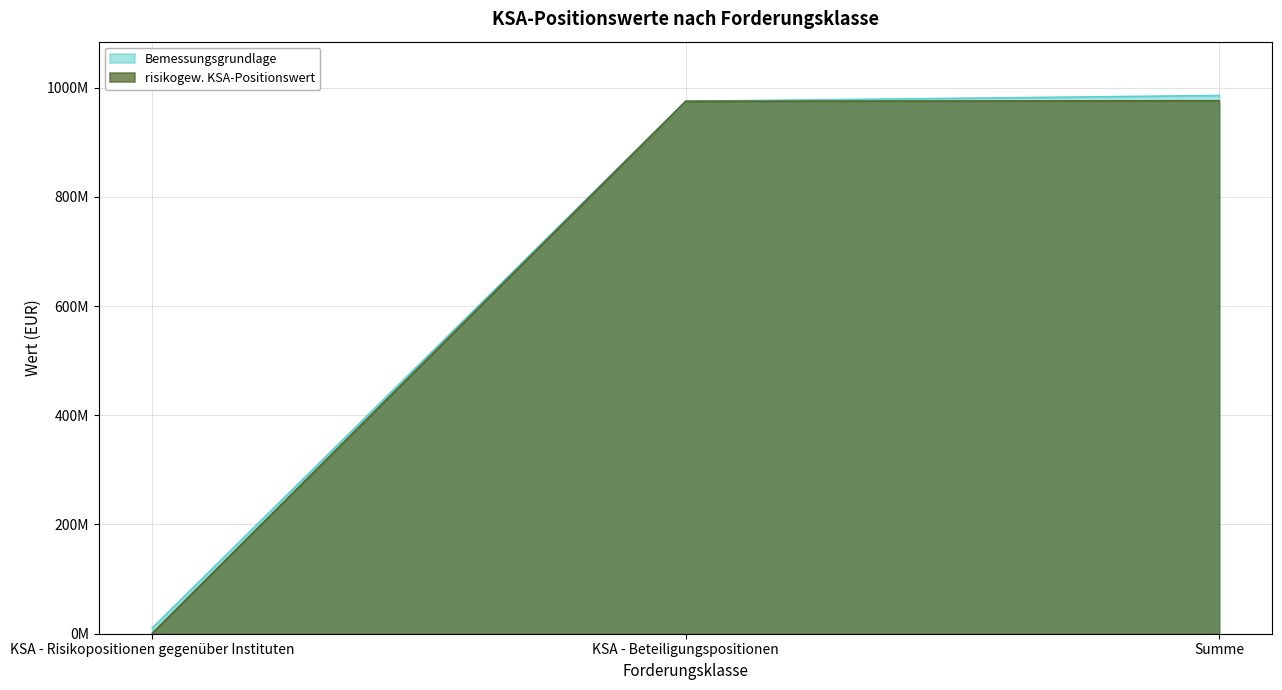

Reading left to right, list all the values displayed in this chart.

Bemessungsgrundlage: KSA - Risikopositionen gegenüber Instituten=10560001.8	KSA - Beteiligungspositionen=974862478.4	Summe=985422480.2
risikogew. KSA-Positionswert: KSA - Risikopositionen gegenüber Instituten=916577.6	KSA - Beteiligungspositionen=974862478.4	Summe=975779056.0